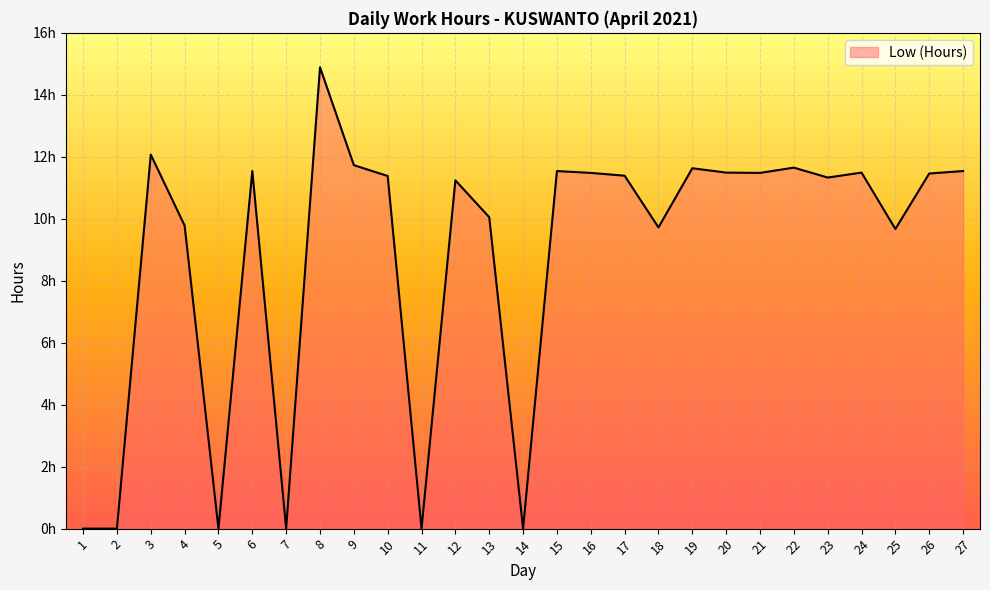

The value at 11 is -5.0. True or false?

False